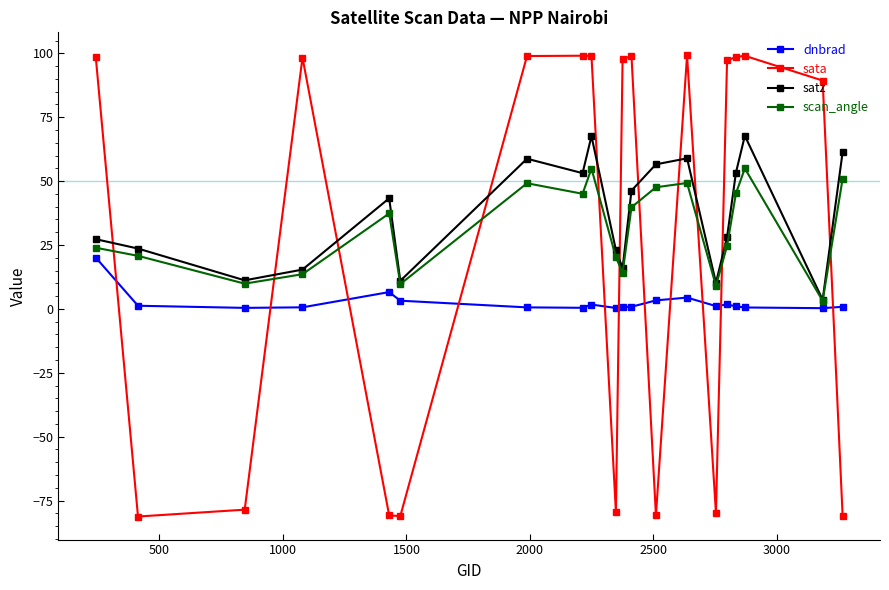

What is the value of the scan_angle point at the 3rd from the left?

9.9